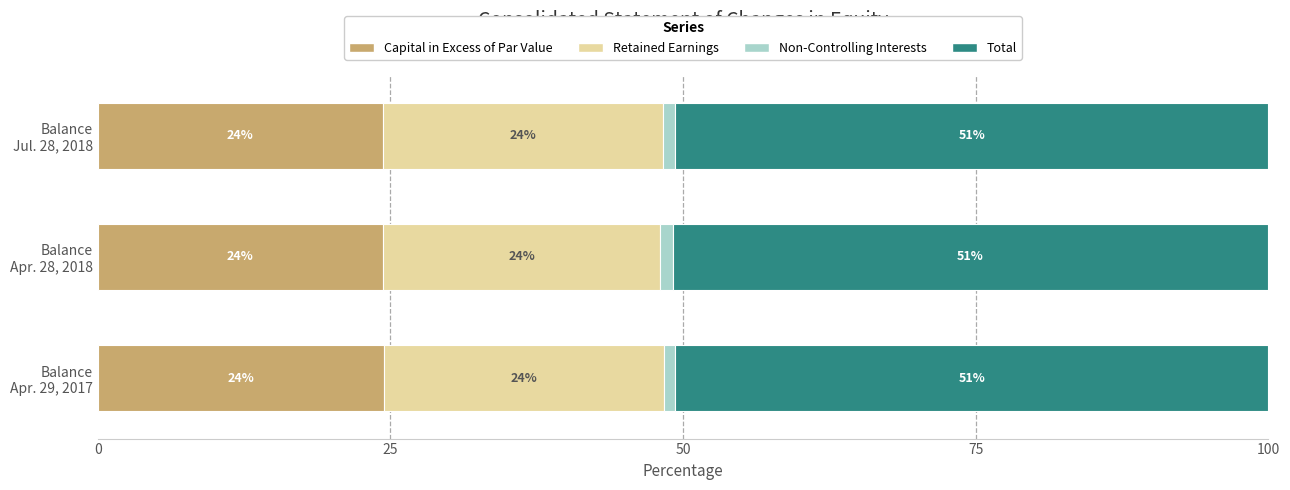

What is the maximum value for Capital in Excess of Par Value?

24.4